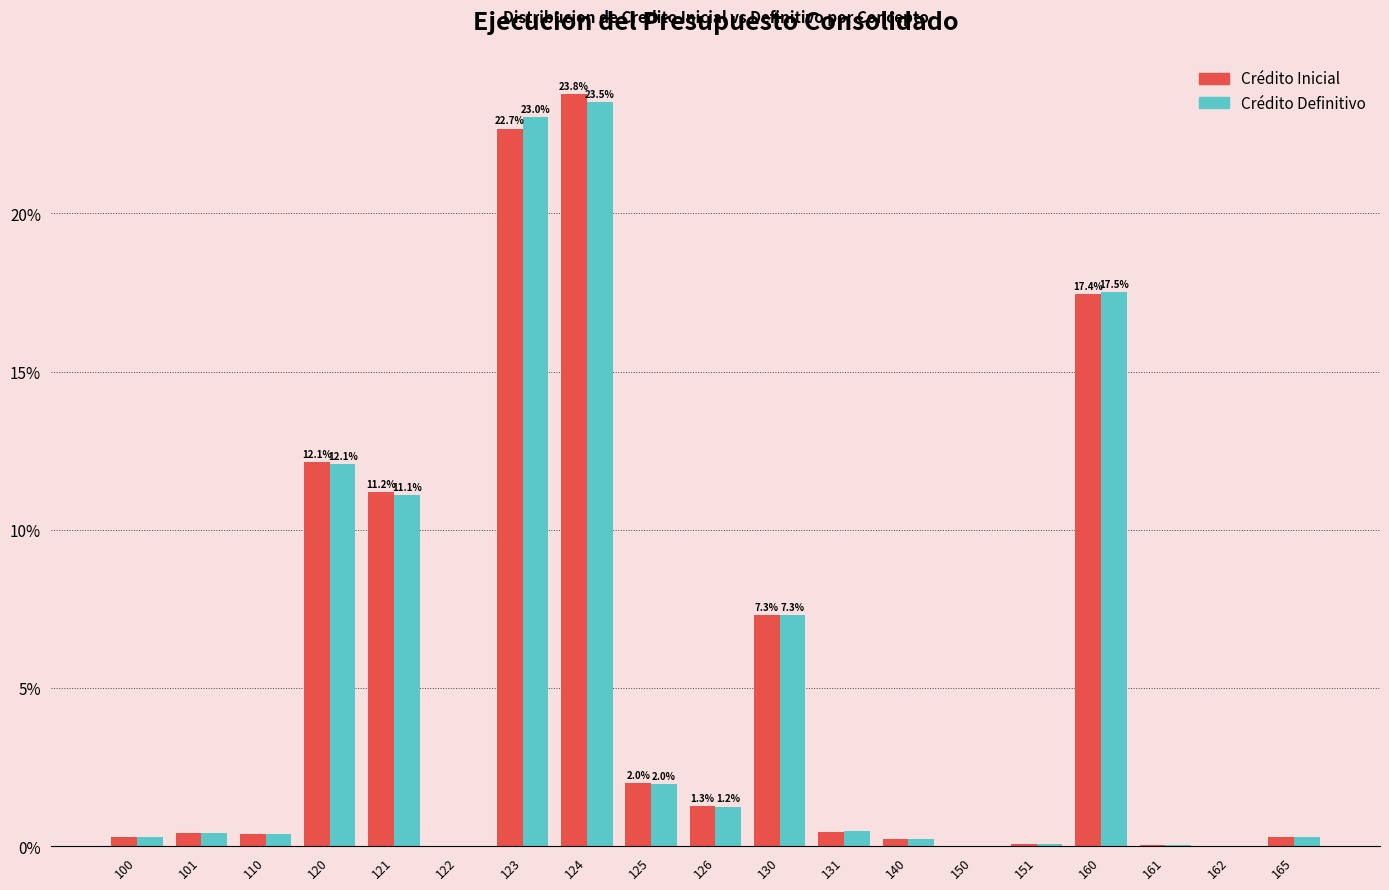

Which category has the highest value across all series?

124